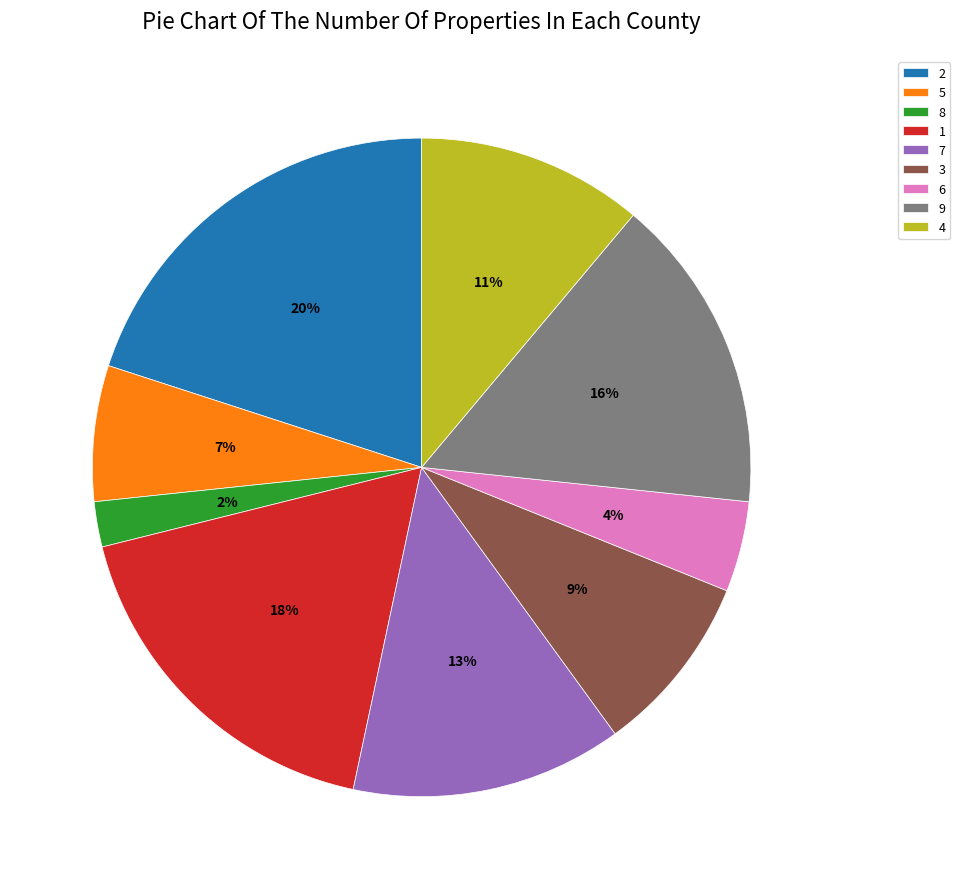

Does any single category account for the majority?

No